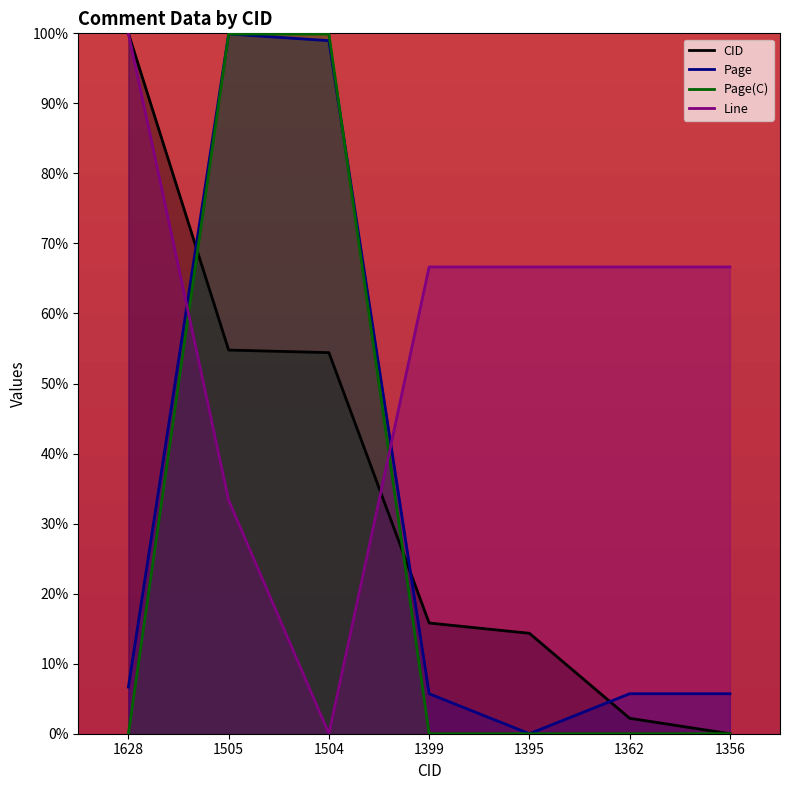

Reading left to right, list all the values displayed in this chart.

CID: 1628=100.0	1505=54.8	1504=54.4	1399=15.8	1395=14.3	1362=2.2	1356=0.0
Page: 1628=6.7	1505=99.9	1504=99.0	1399=5.7	1395=0.0	1362=5.7	1356=5.7
Page(C): 1628=0.0	1505=99.9	1504=99.9	1399=0.0	1395=0.0	1362=0.0	1356=0.0
Line: 1628=100.0	1505=33.3	1504=0.0	1399=66.6	1395=66.6	1362=66.6	1356=66.6